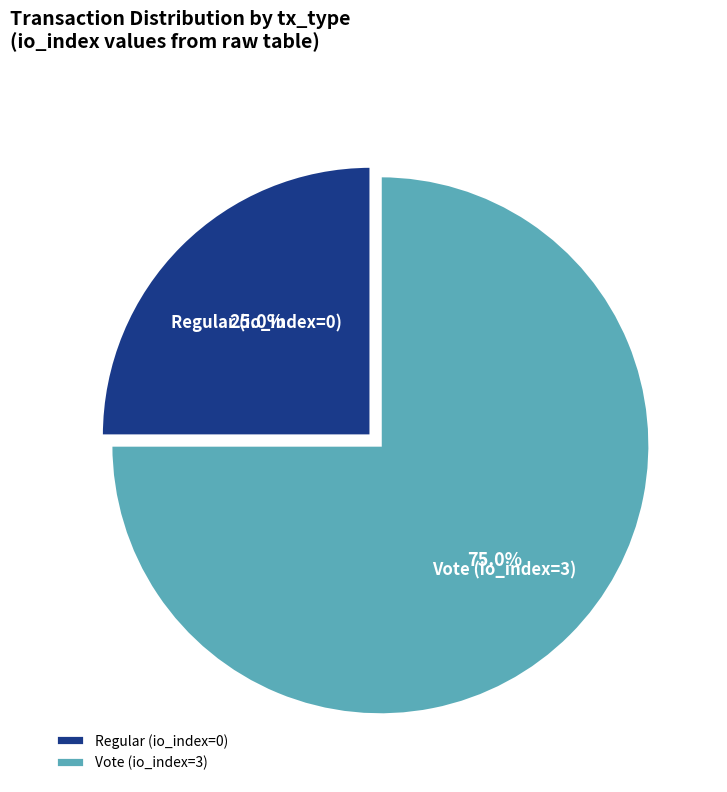

The Vote (io_index=3) slice represents 99% of the pie. True or false?

False